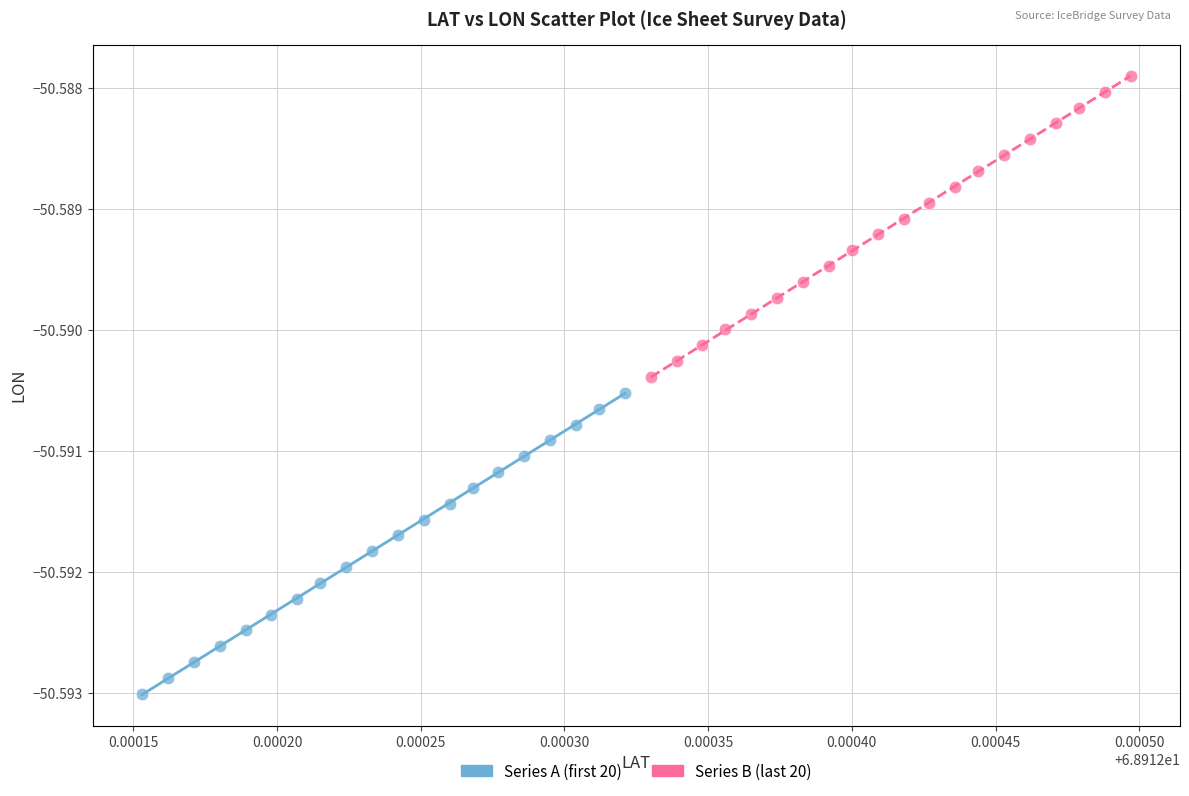

What are all the series names shown in the legend?

Series A (first 20), Series B (last 20)